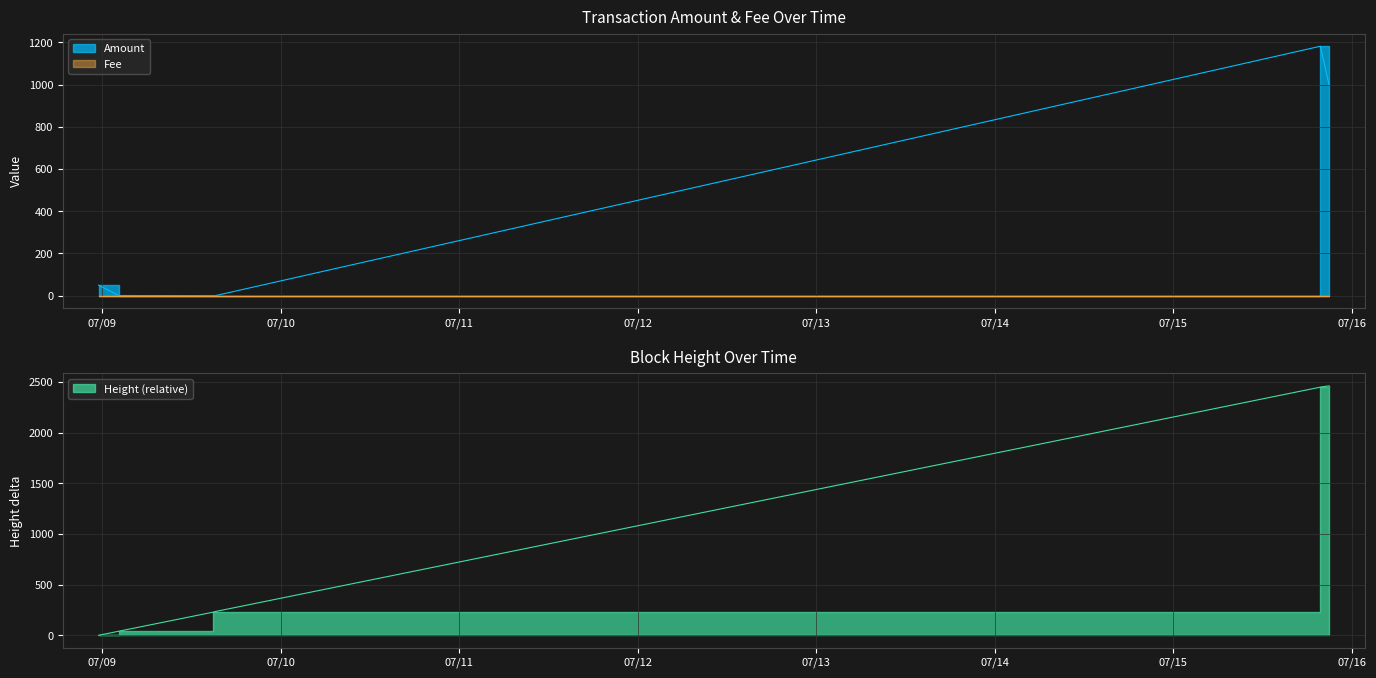

What is the sum of all Amount values?

2232.4